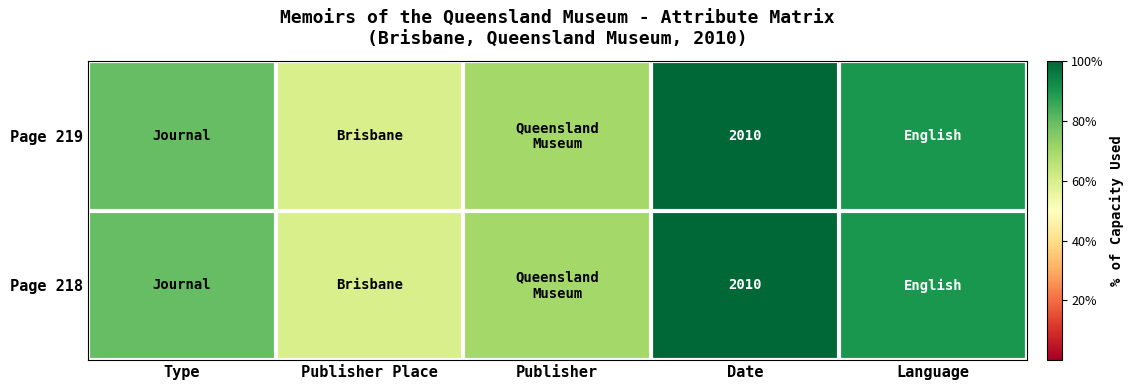

The Page 218 series shows 2010 at Date. True or false?

True